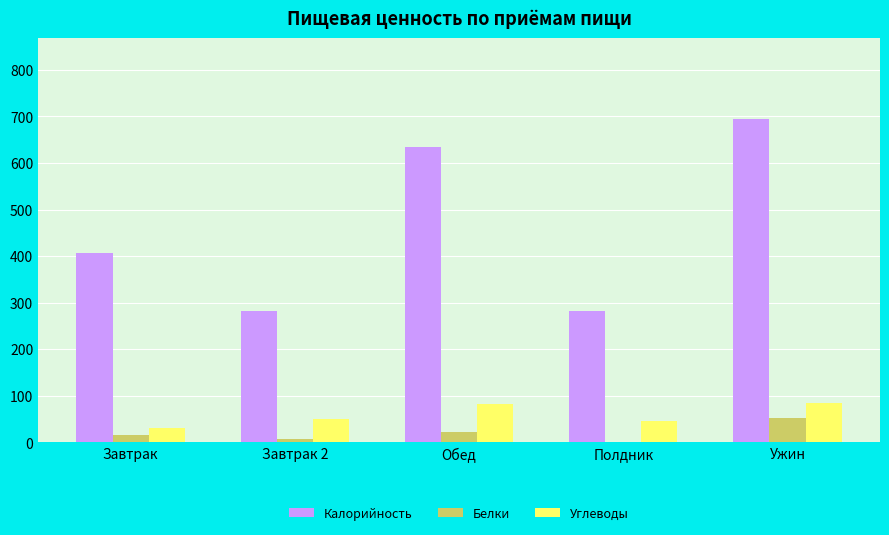

What is the total value across all series at Обед?

740.4